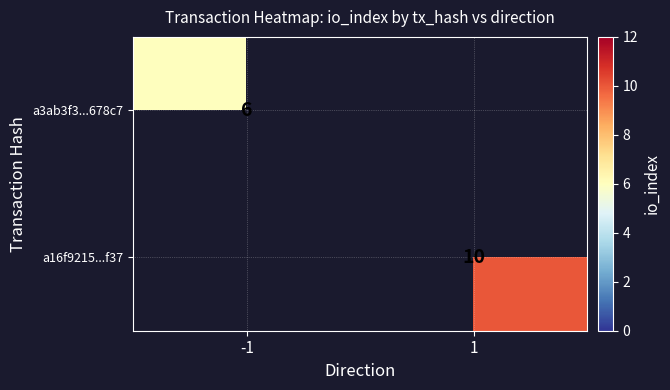

Is it true that a3ab3f3...678c7 equals 6 at -1?

True